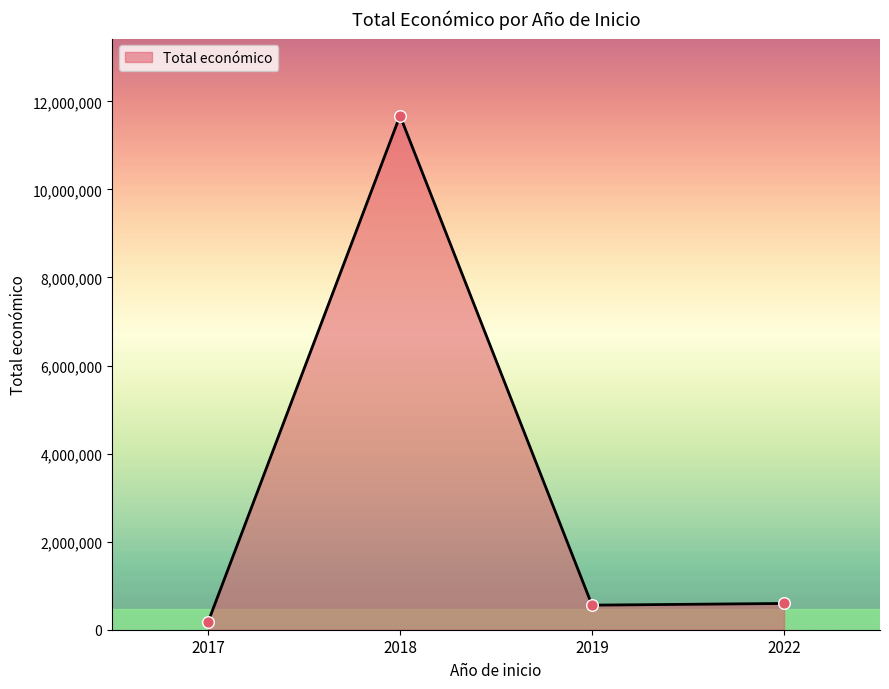

What is the ratio of the value at 2022 to the value at 2019?

1.1